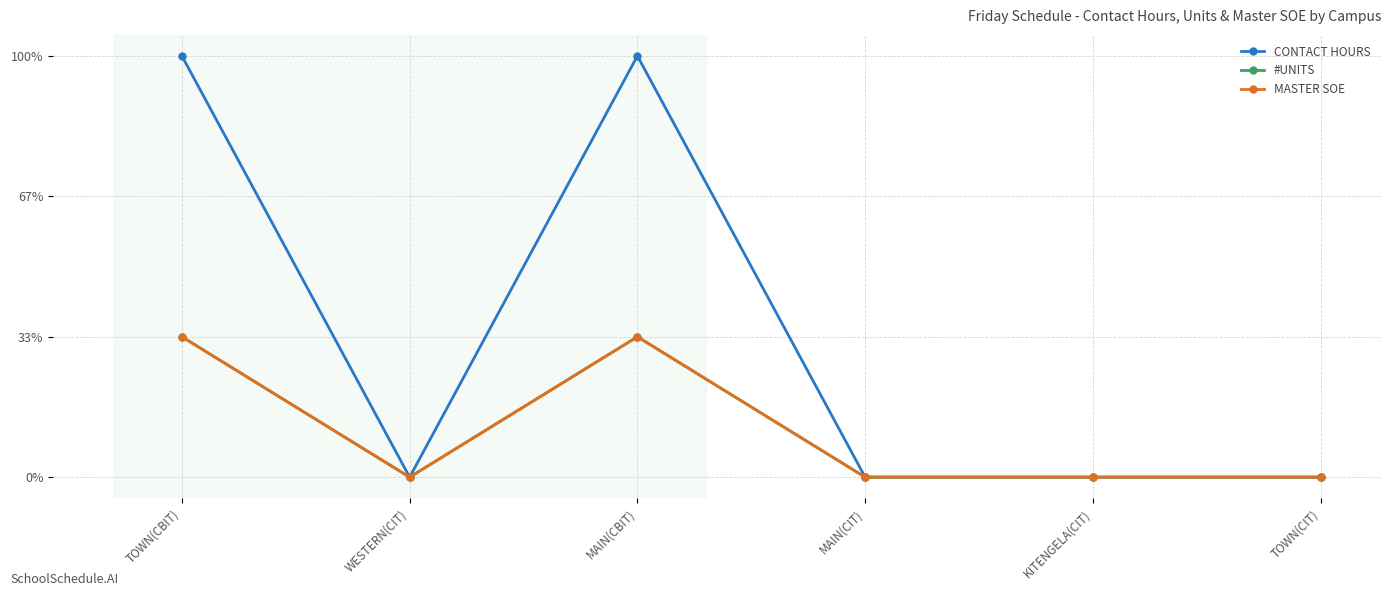

True or false: #UNITS and CONTACT HOURS intersect in this chart.

False